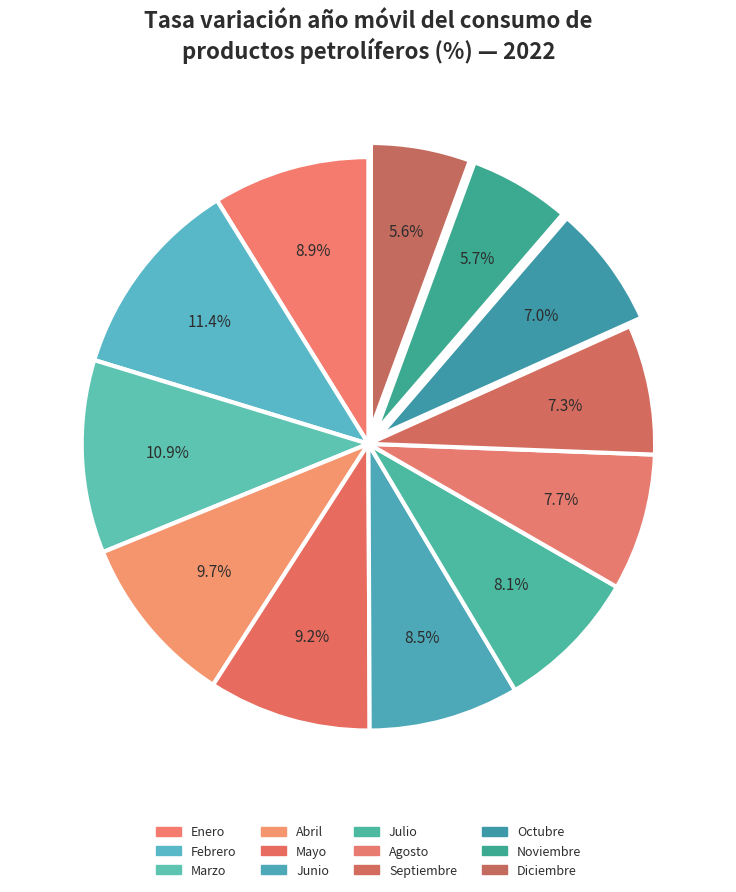

Which category has the smallest portion of the pie?

Diciembre